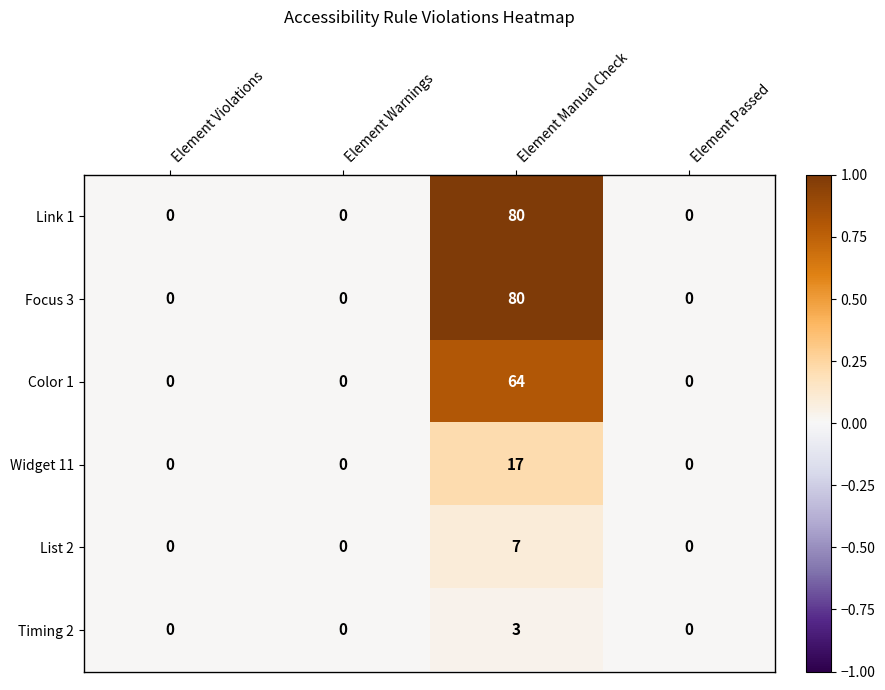

What is the difference between the maximum and minimum values in the Widget 11 series?

17